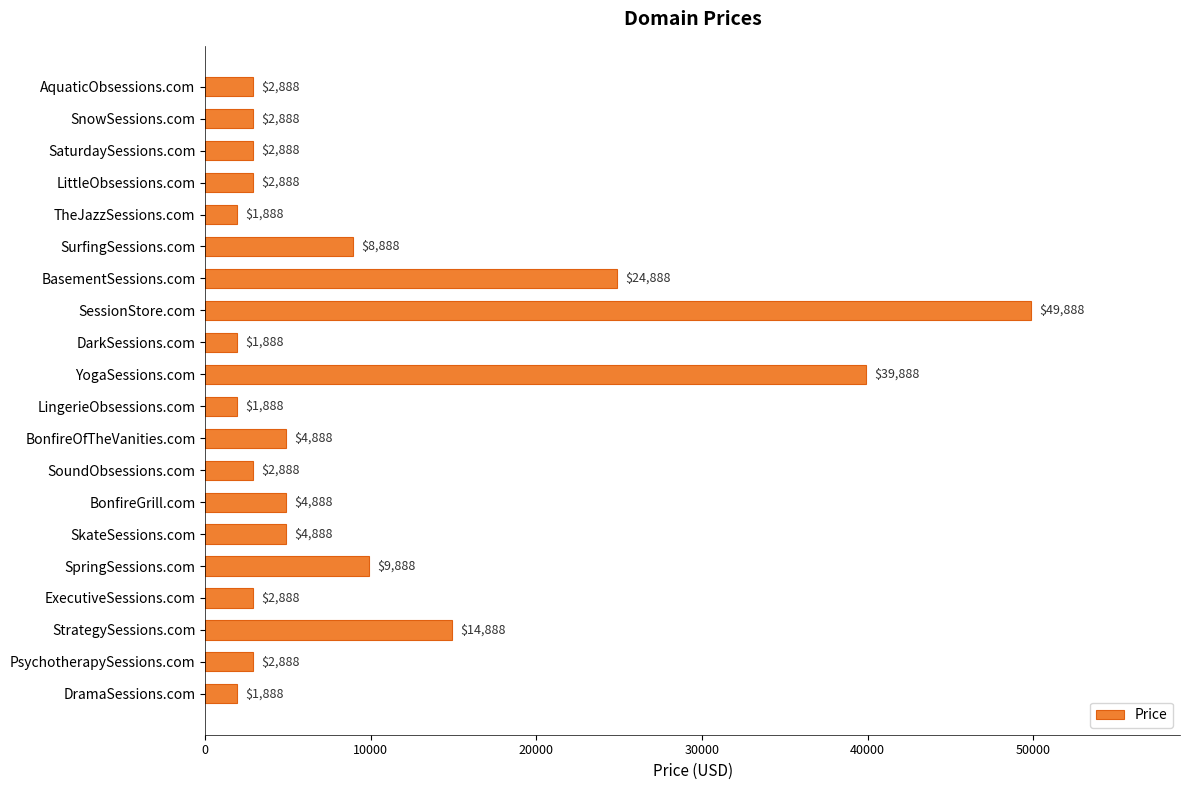

Reading top to bottom, transcribe all the data shown in this chart.

AquaticObsessions.com=2888	SnowSessions.com=2888	SaturdaySessions.com=2888	LittleObsessions.com=2888	TheJazzSessions.com=1888	SurfingSessions.com=8888	BasementSessions.com=24888	SessionStore.com=49888	DarkSessions.com=1888	YogaSessions.com=39888	LingerieObsessions.com=1888	BonfireOfTheVanities.com=4888	SoundObsessions.com=2888	BonfireGrill.com=4888	SkateSessions.com=4888	SpringSessions.com=9888	ExecutiveSessions.com=2888	StrategySessions.com=14888	PsychotherapySessions.com=2888	DramaSessions.com=1888